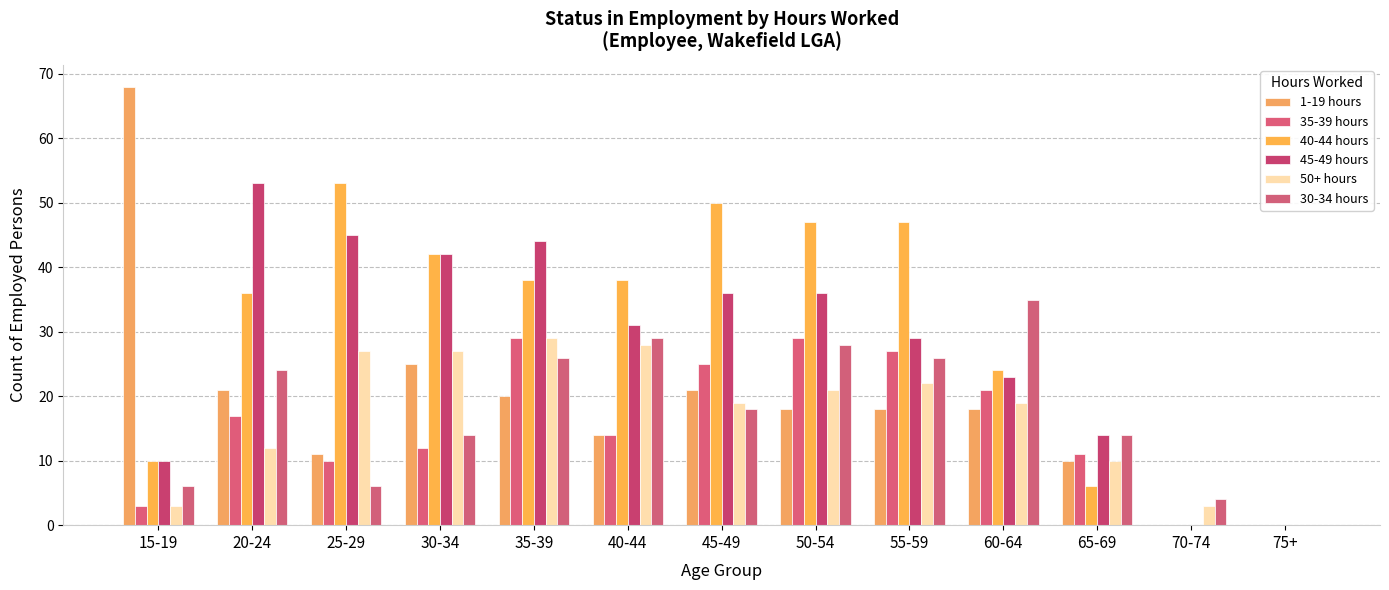

The value of 45-49 hours at 25-29 is 24. True or false?

False